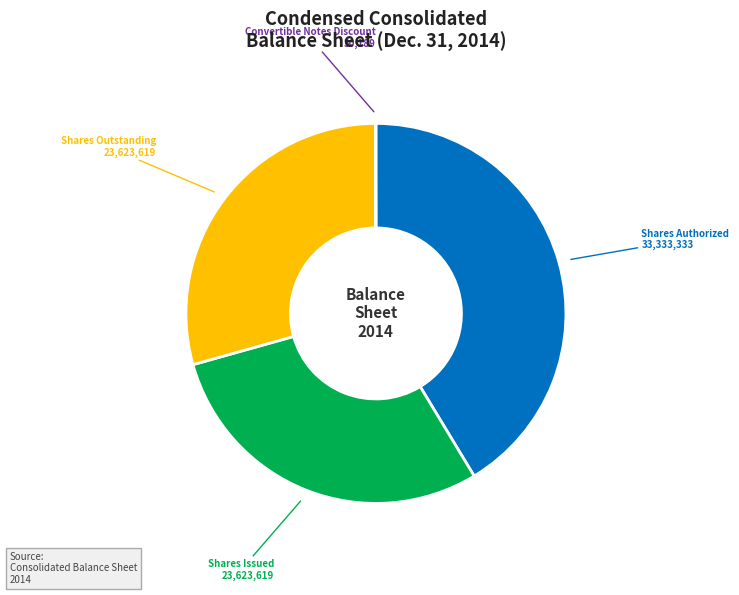

Is it true that Shares Authorized is 48% of the pie?

False